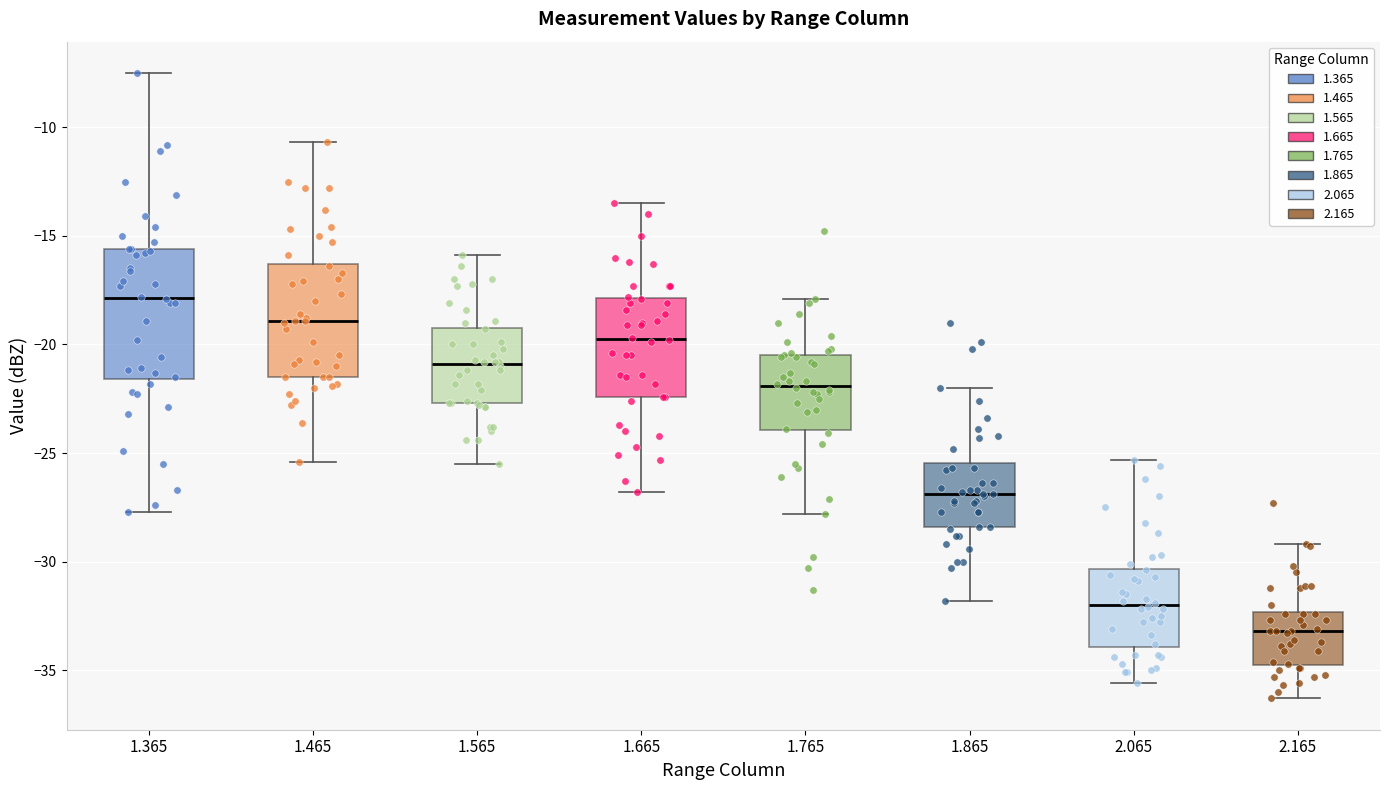

Which box is the tallest, from its lower edge to its upper edge?

1.365